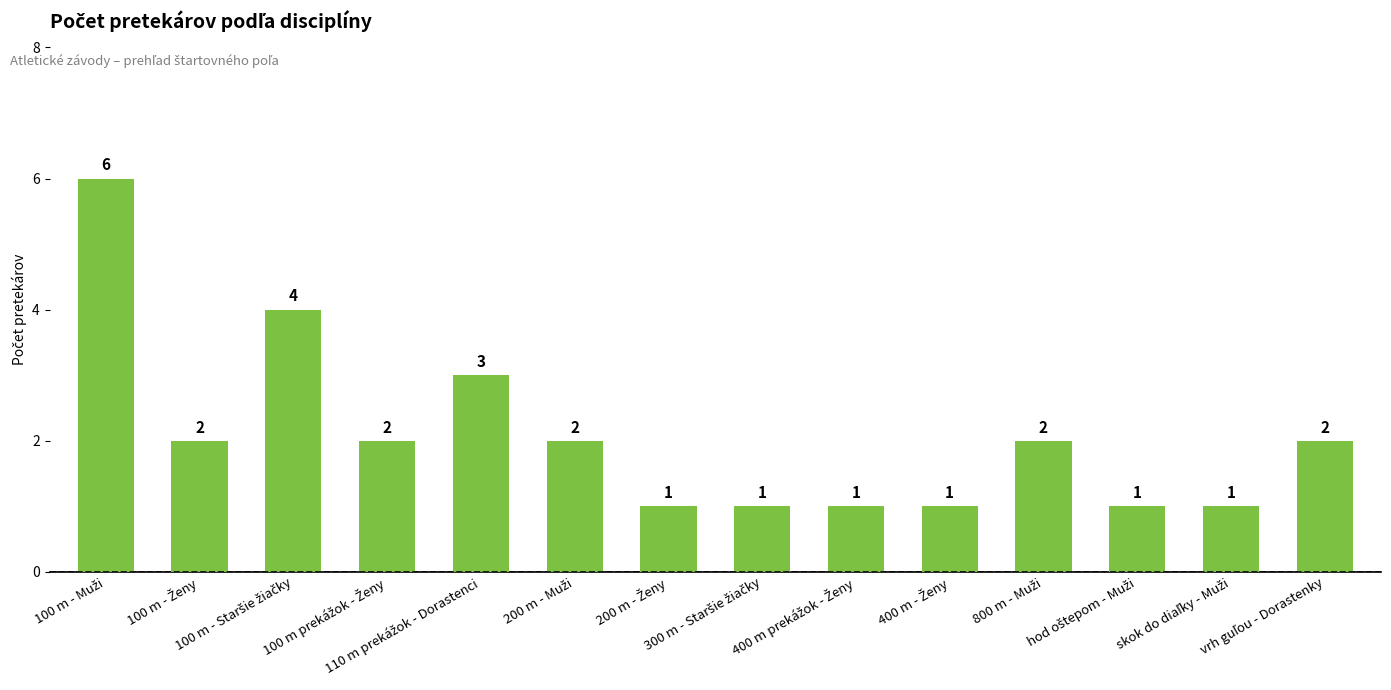

Reading left to right, extract all data points from this chart.

6	2	4	2	3	2	1	1	1	1	2	1	1	2